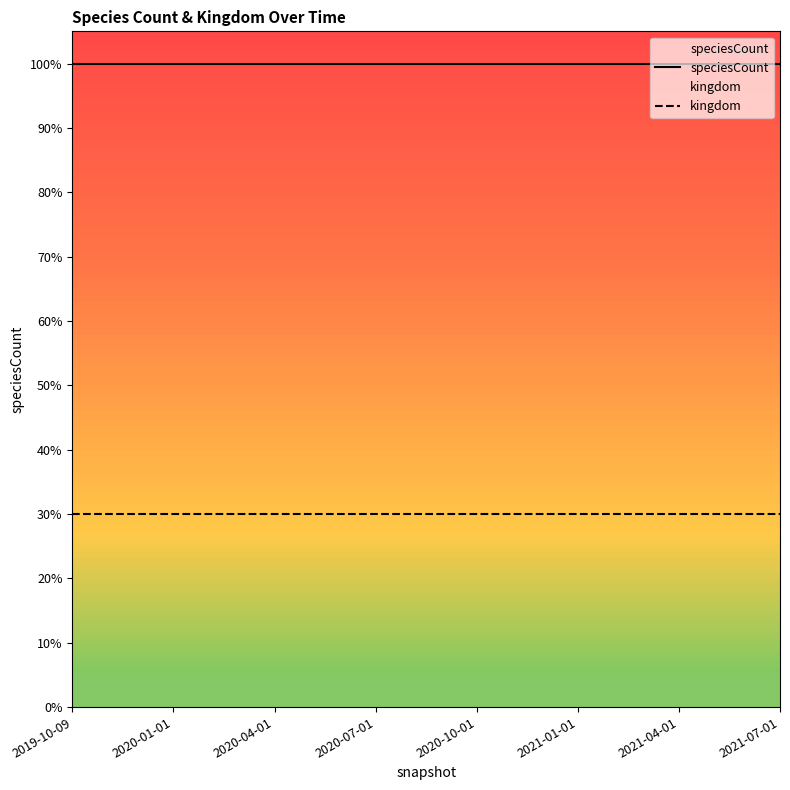

What position from the right is 2019-10-09?

8